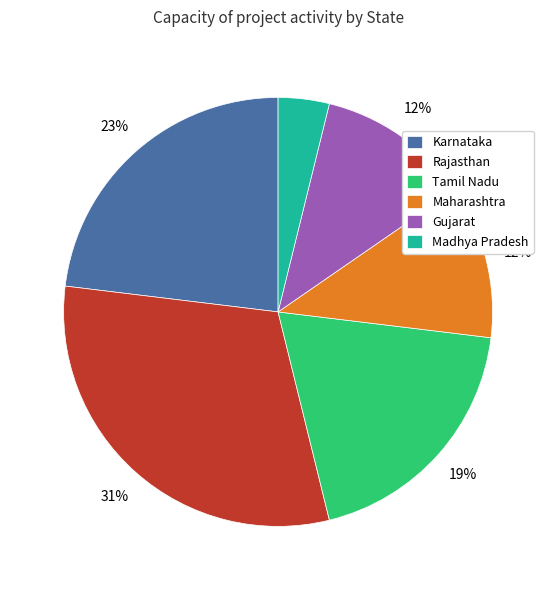

To the nearest percent, what portion does Madhya Pradesh represent?

4%